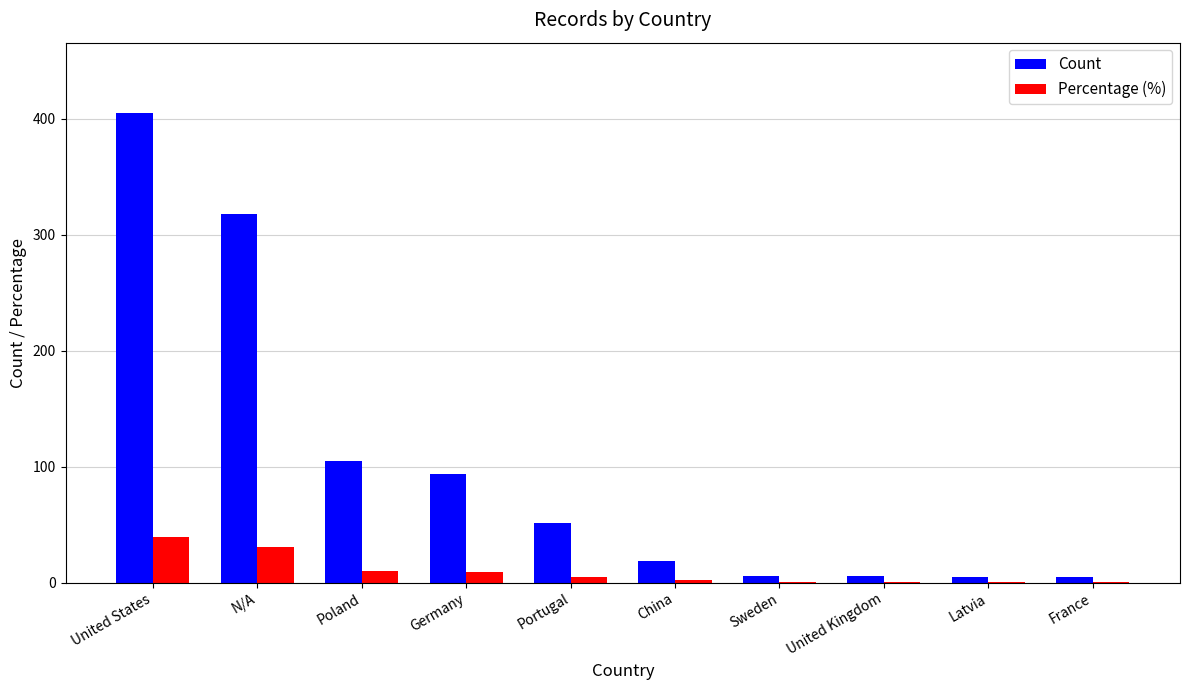

Which category has the highest value in the Count series?

United States